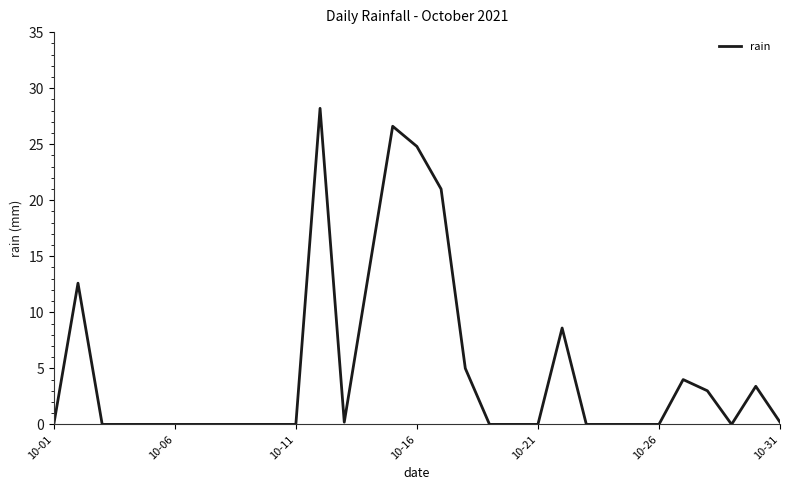

What is the maximum value shown in the chart?

28.2